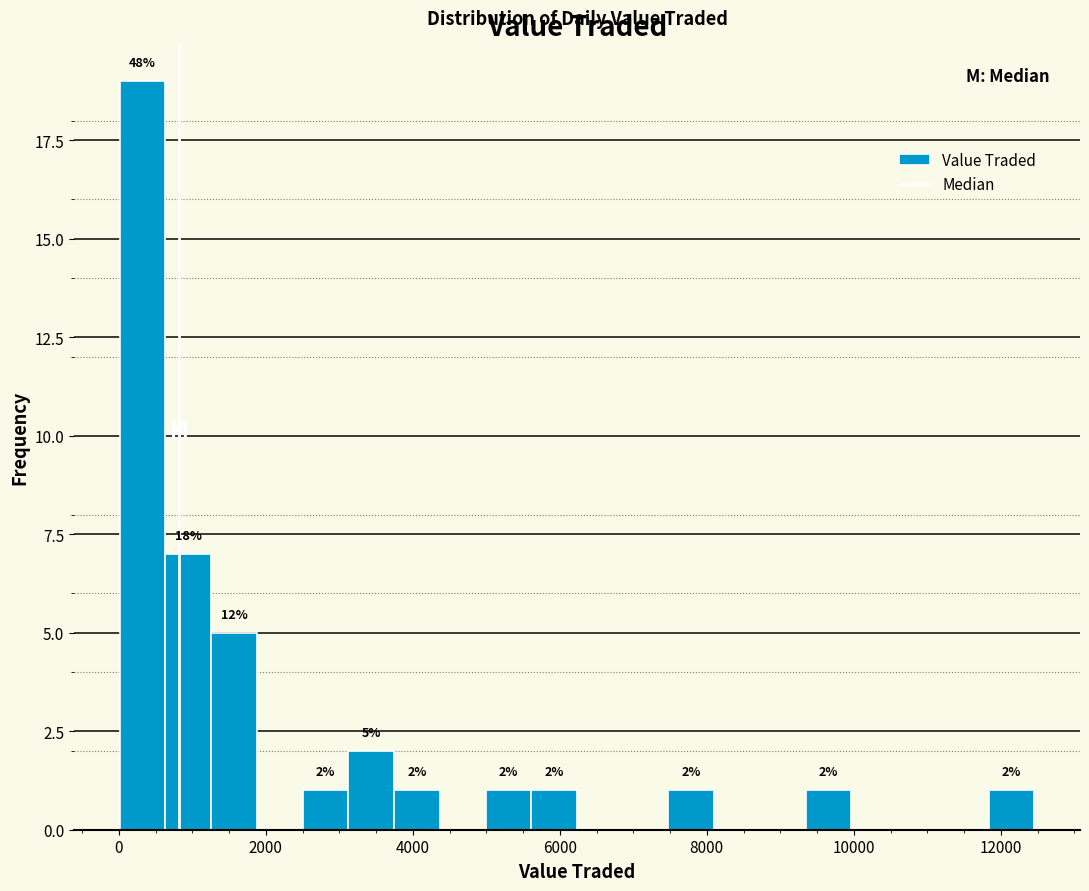

Read against the x-axis, roughly where is the centre of the tallest bar?

400